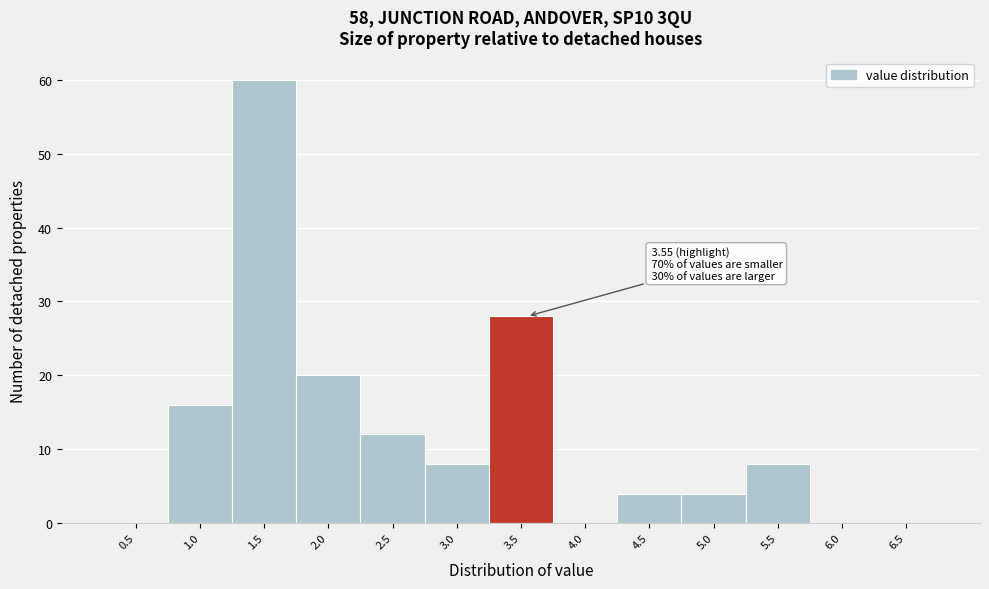

Reading right to left, what are all the values shown in this chart?

6.5=0	6.0=0	5.5=8	5.0=4	4.5=4	4.0=0	3.5=28	3.0=8	2.5=12	2.0=20	1.5=60	1.0=16	0.5=0